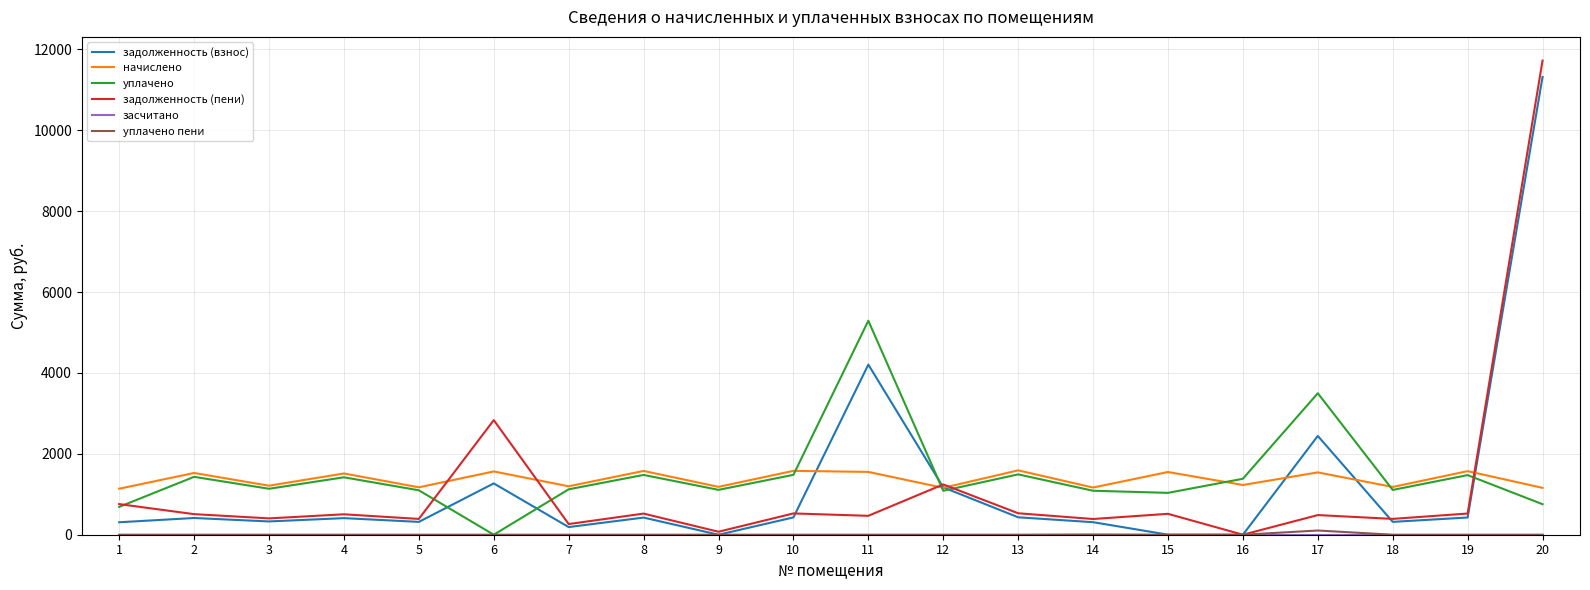

What is the maximum value for задолженность (взнос)?

11316.9